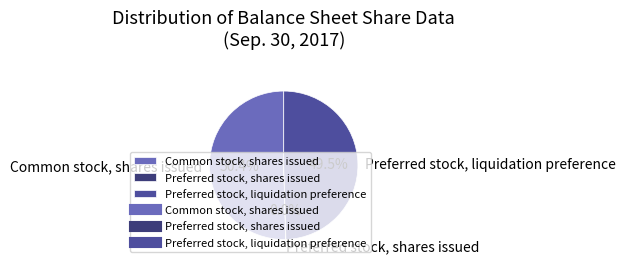

Is it true that Common stock, shares issued is 89% of the pie?

False